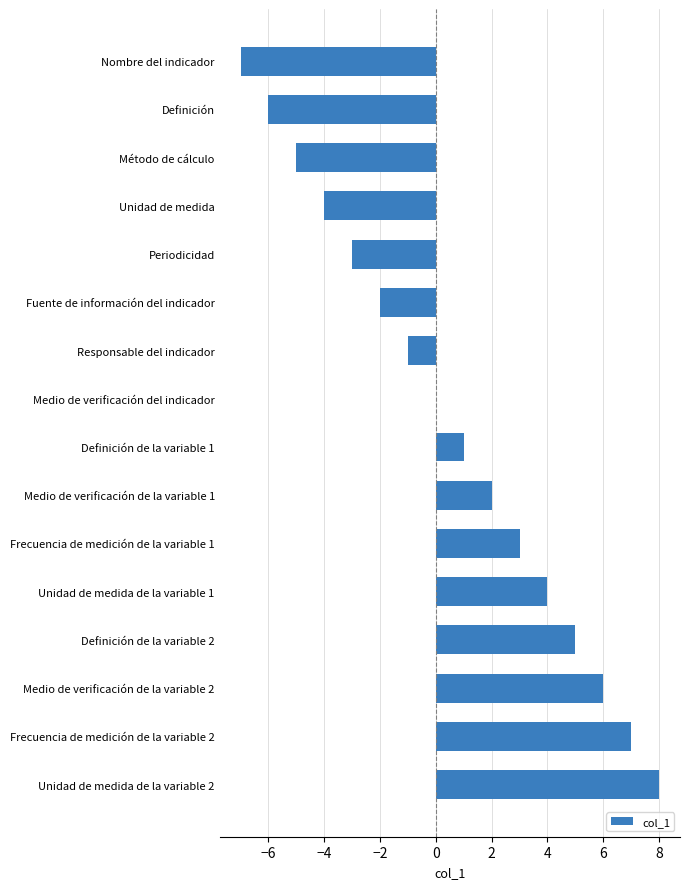

Is it true that the value at Unidad de medida is -4?

True